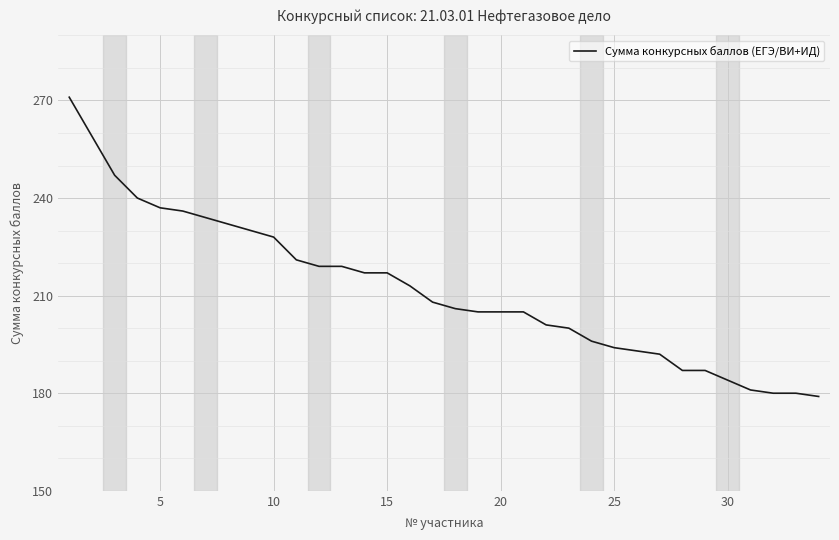

What is the difference between the maximum and minimum values?

92